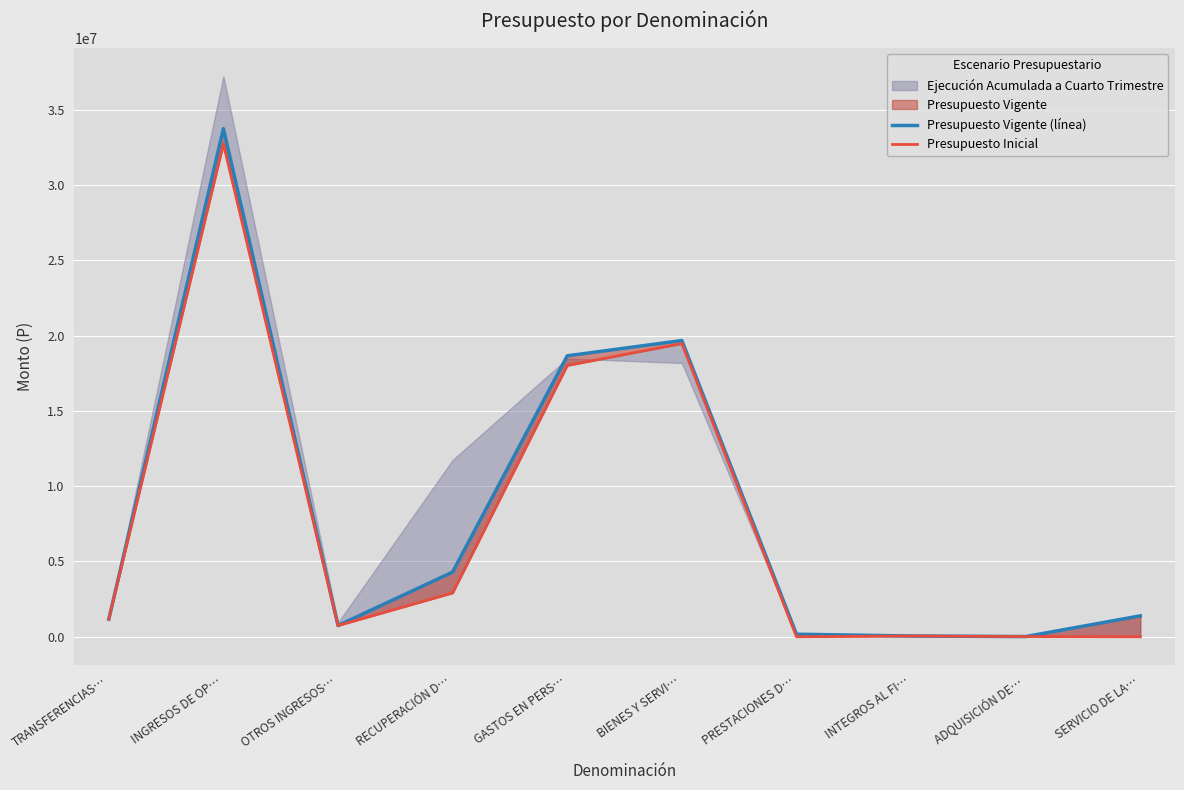

What is the label of the 10th point from the left?

SERVICIO DE LA…